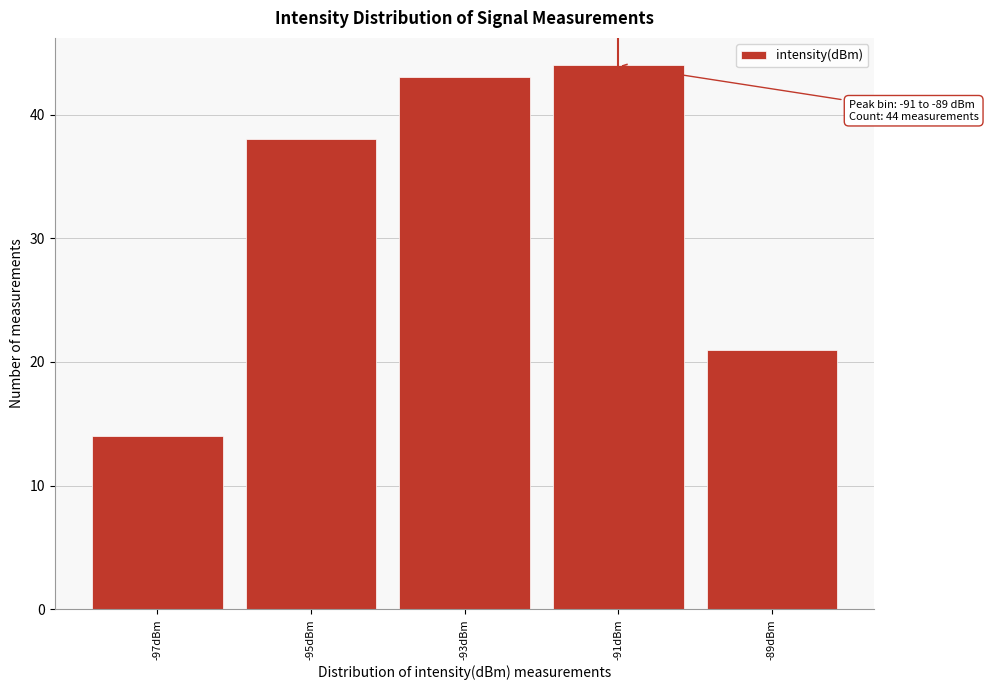

Reading left to right, transcribe all the data shown in this chart.

14	38	43	44	21